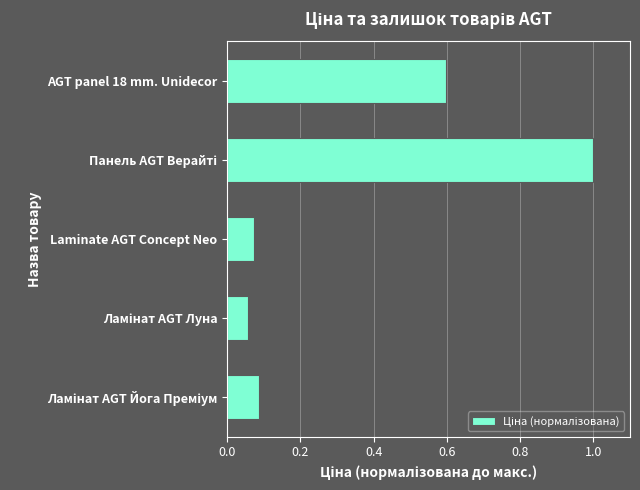

What is the maximum value shown in the chart?

1.0